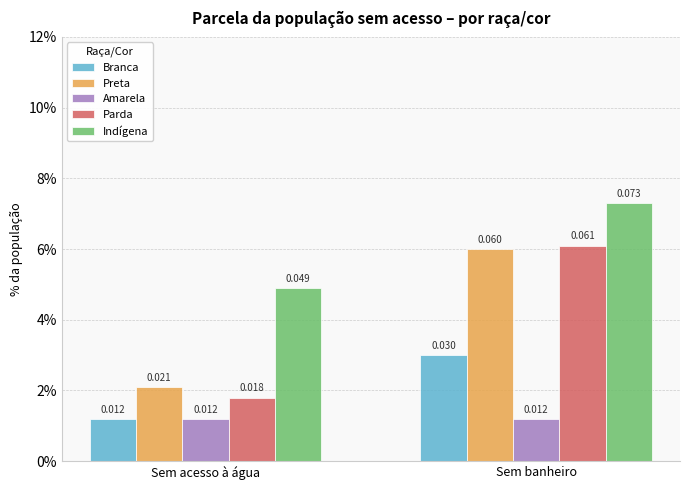

At how many categories does at least one series exceed 0?

2